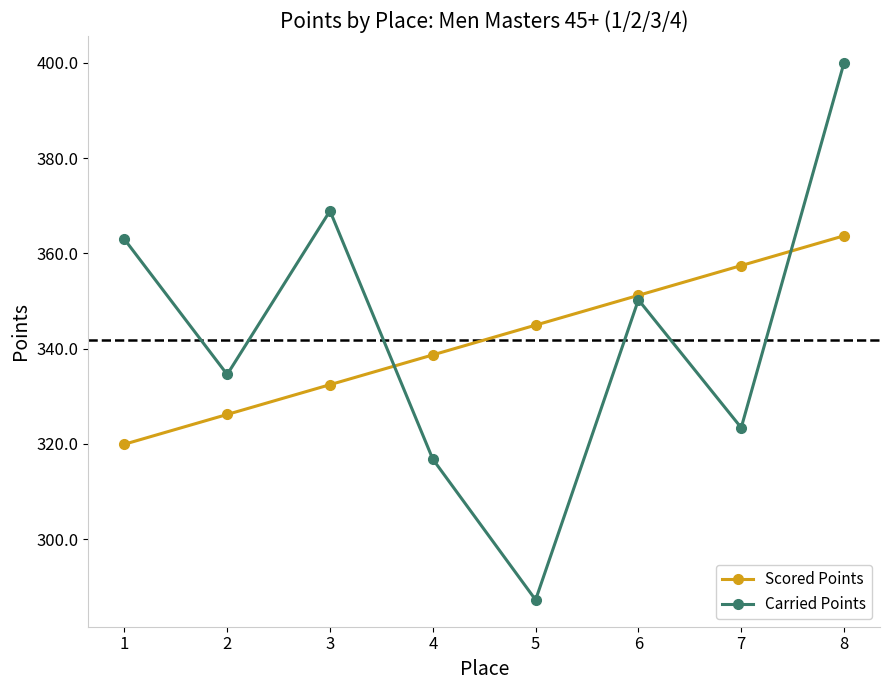

Reading left to right, extract all data points from this chart.

Scored Points: 319.9	326.2	332.4	338.7	344.9	351.2	357.4	363.7
Carried Points: 363.0	334.6	368.9	316.8	287.3	350.3	323.4	400.0